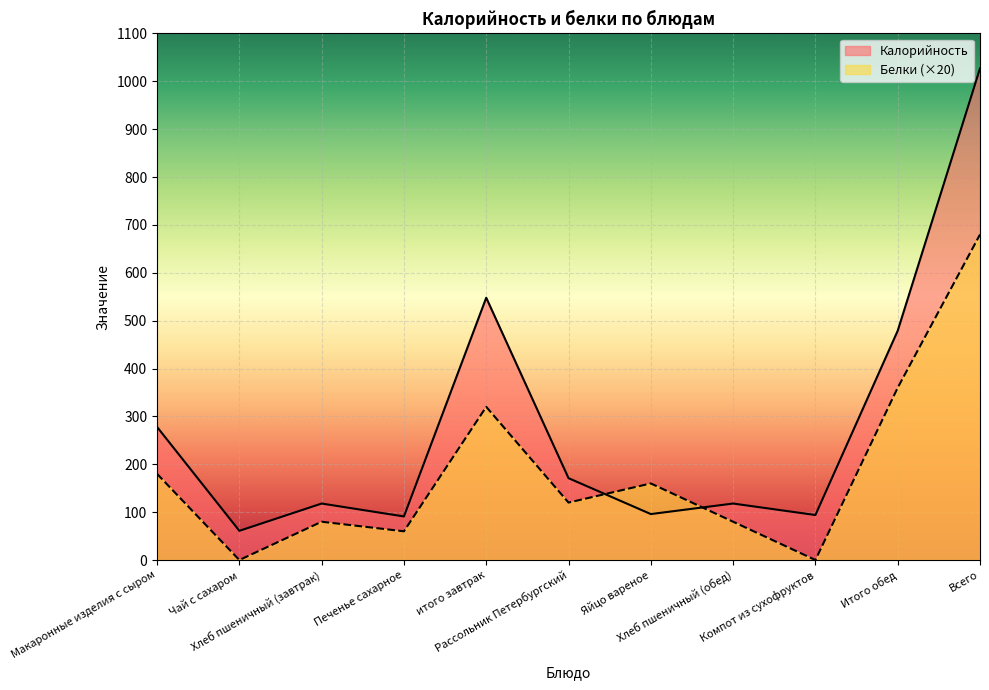

Between Яйцо вареное and Итого обед, which series saw the biggest shift?

Калорийность